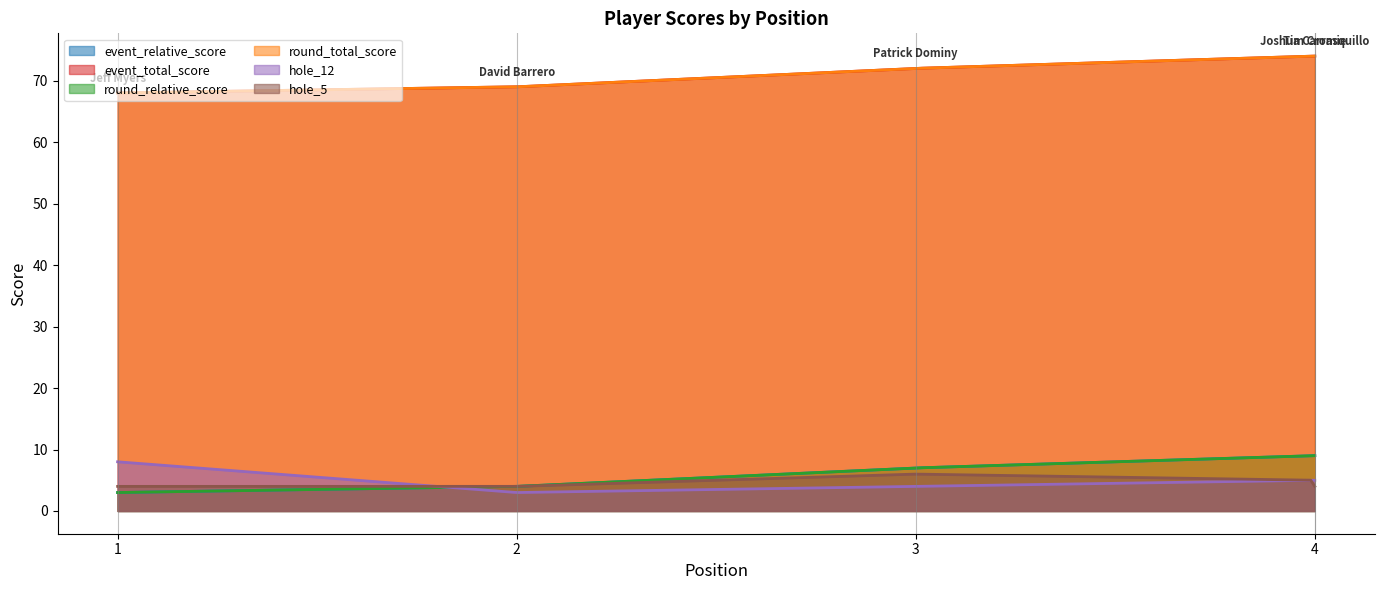

At which label does event_relative_score first exceed 7?

Joshua Carrasquillo